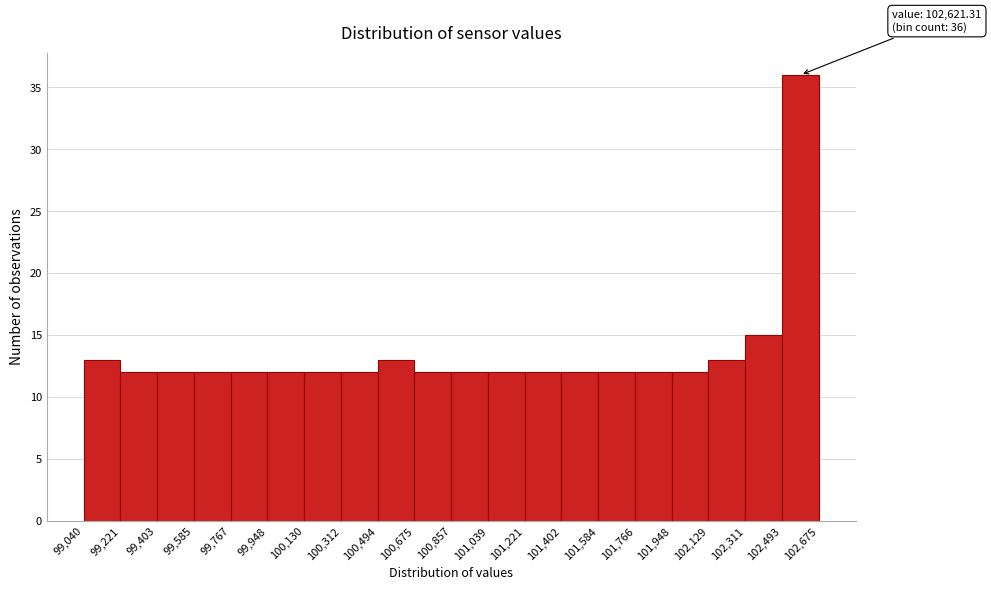

Over which range of the x-axis is the bar tallest?

102,493 to 102,675